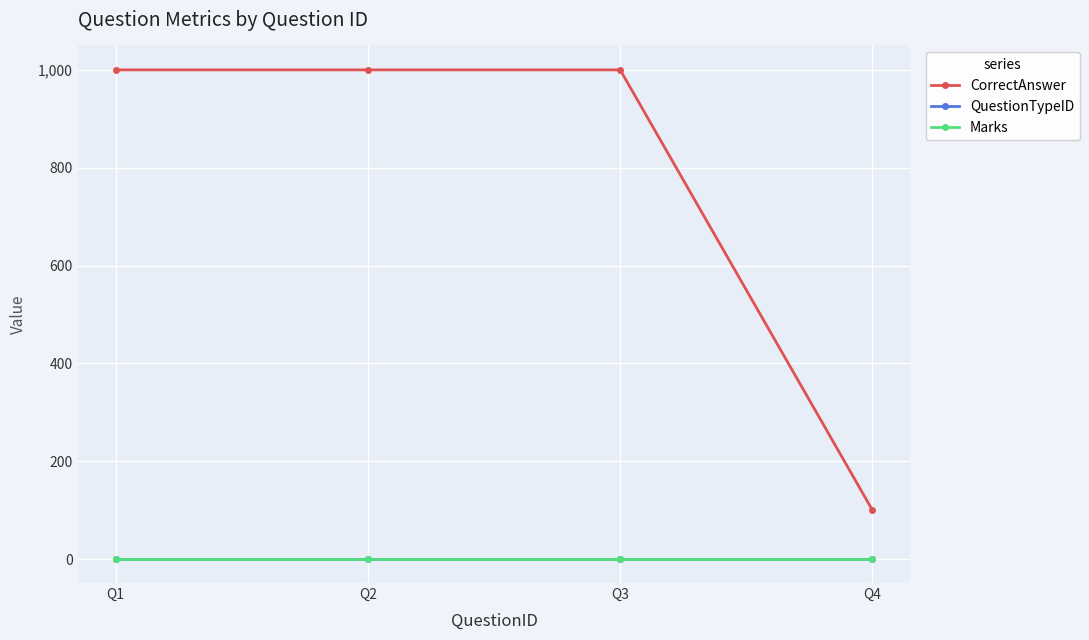

True or false: QuestionTypeID and Marks intersect in this chart.

False